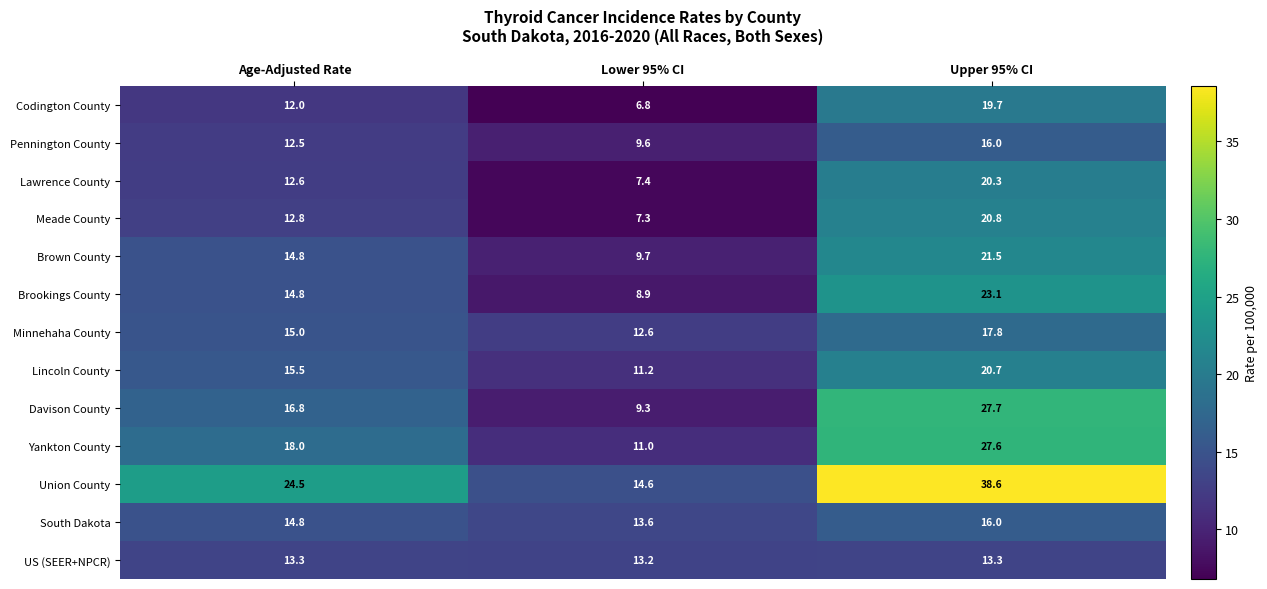

The value of Brown County at Upper 95% CI is 12.3. True or false?

False